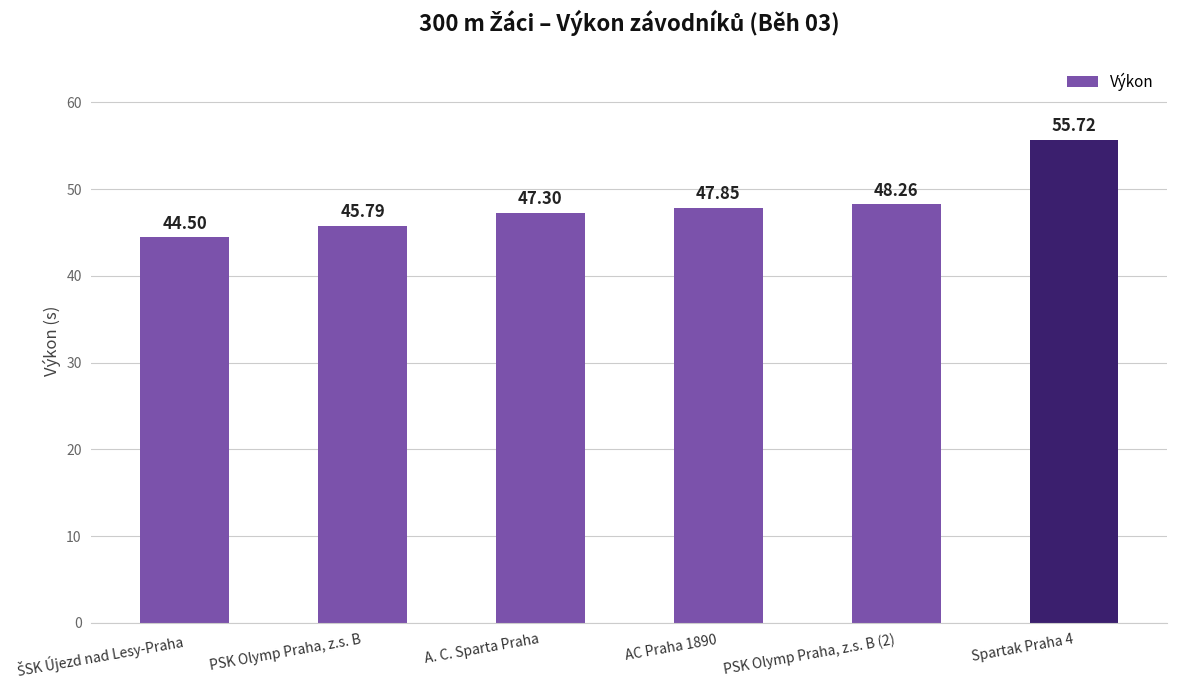

What is the label of the 2nd bar from the left?

PSK Olymp Praha, z.s. B